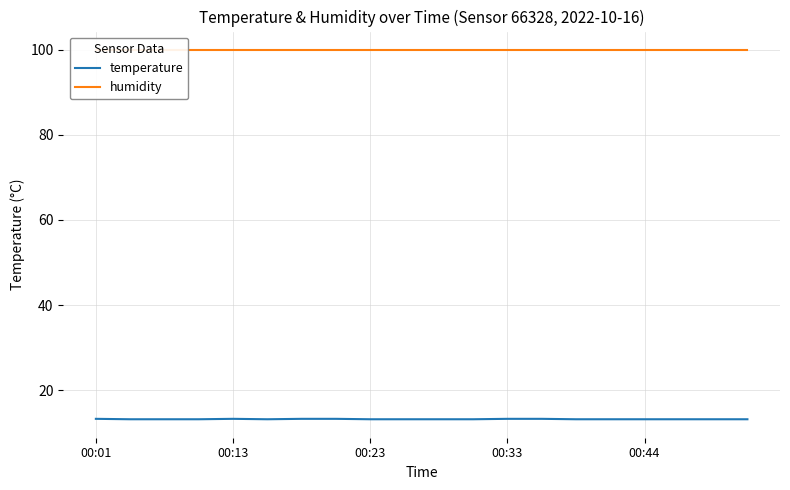

What is the greatest value displayed?

99.9